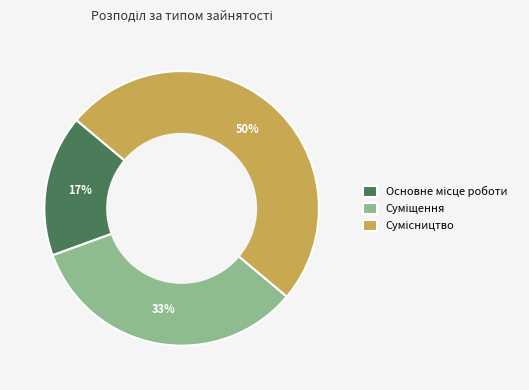

How many segments does this pie chart have?

3